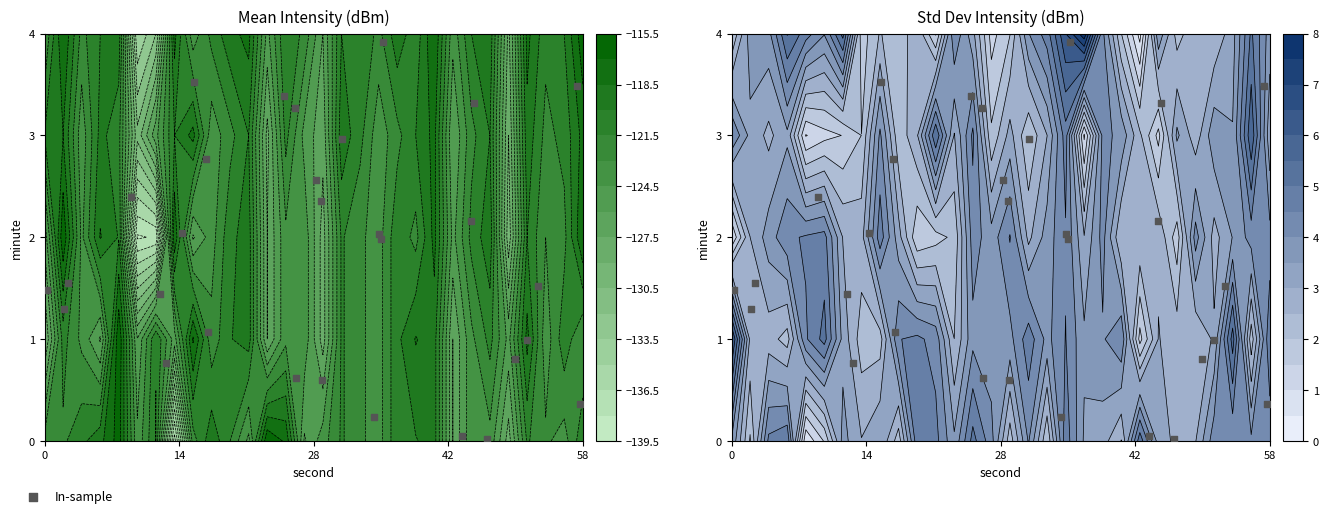

How many data points are less than 1?

9